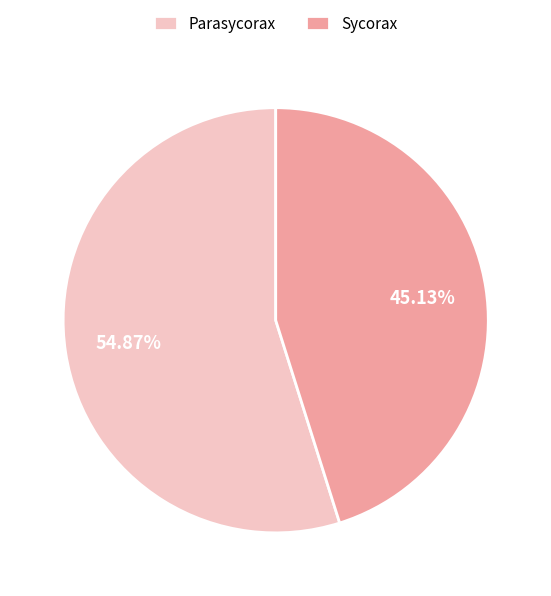

Does Sycorax account for over 50% of the chart?

No